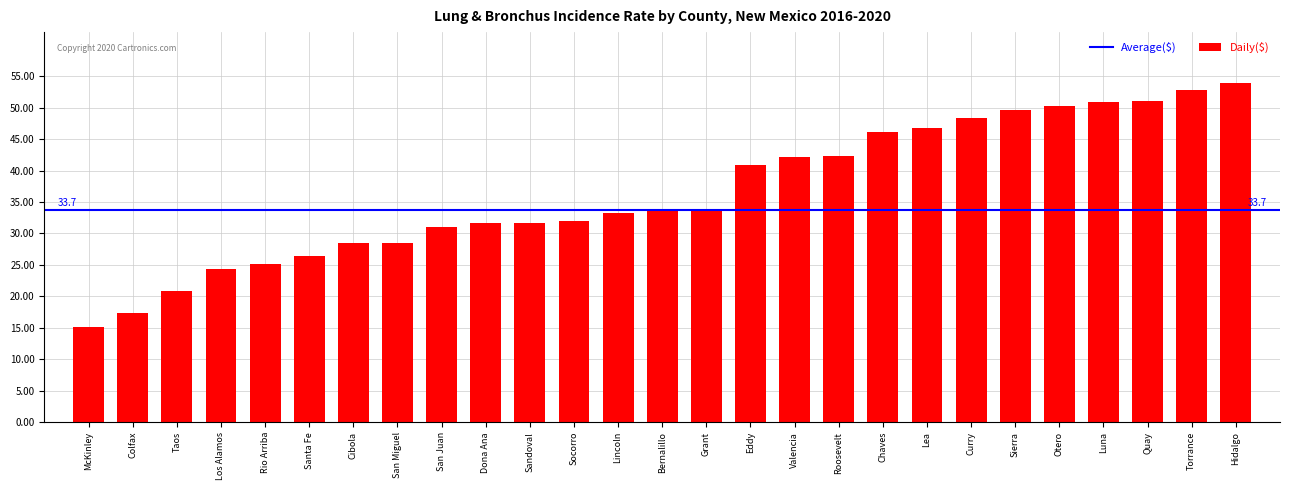

The chart shows a value of 49.3 at Cibola. True or false?

False